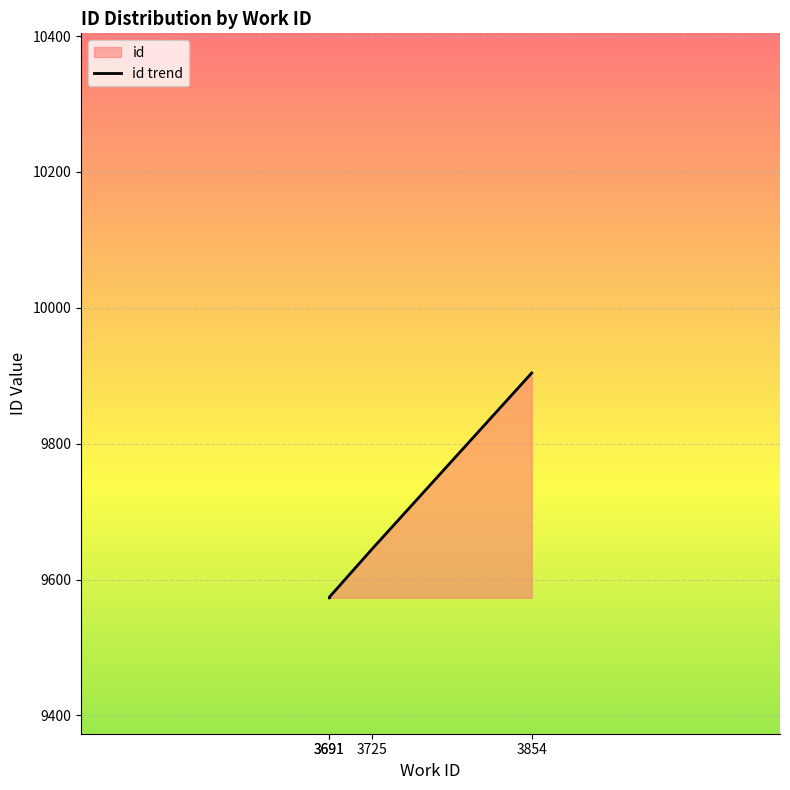

What is the ratio of the value at 3725 to the value at 3691?

1.0